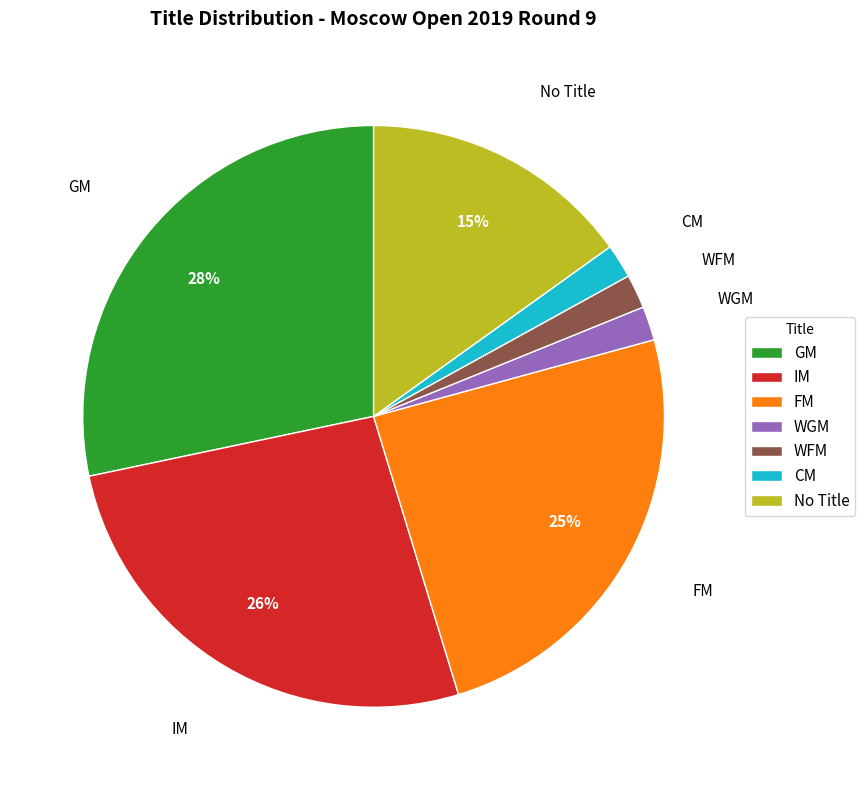

To the nearest percent, what portion does FM represent?

25%